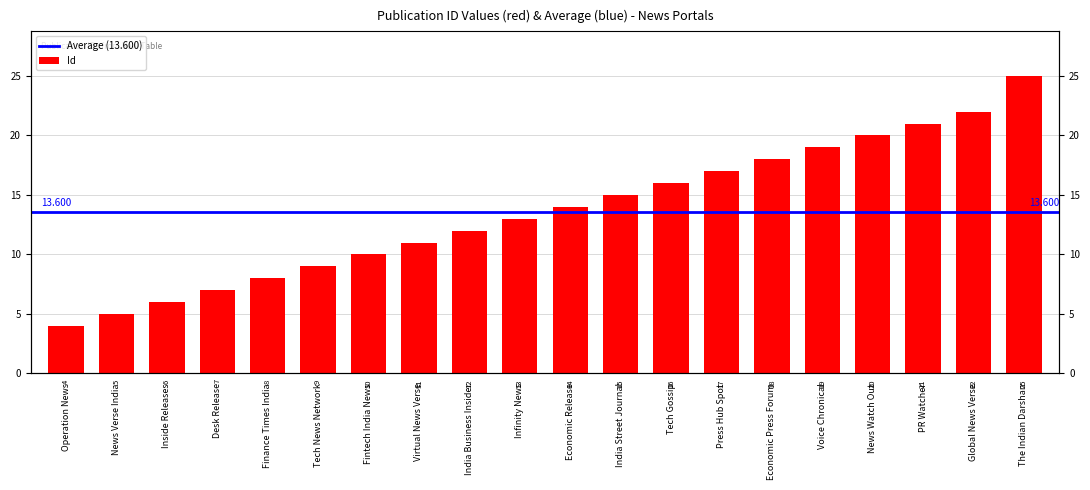

What is the value of the 8th bar from the left?

11